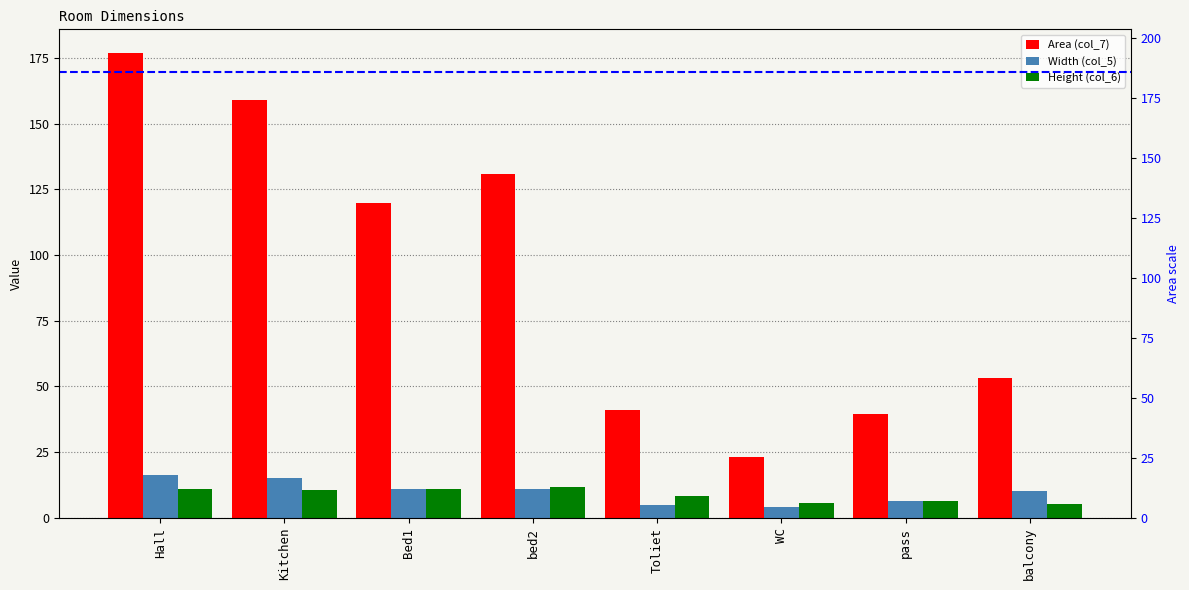

What is the label of the 1st bar from the right?

balcony